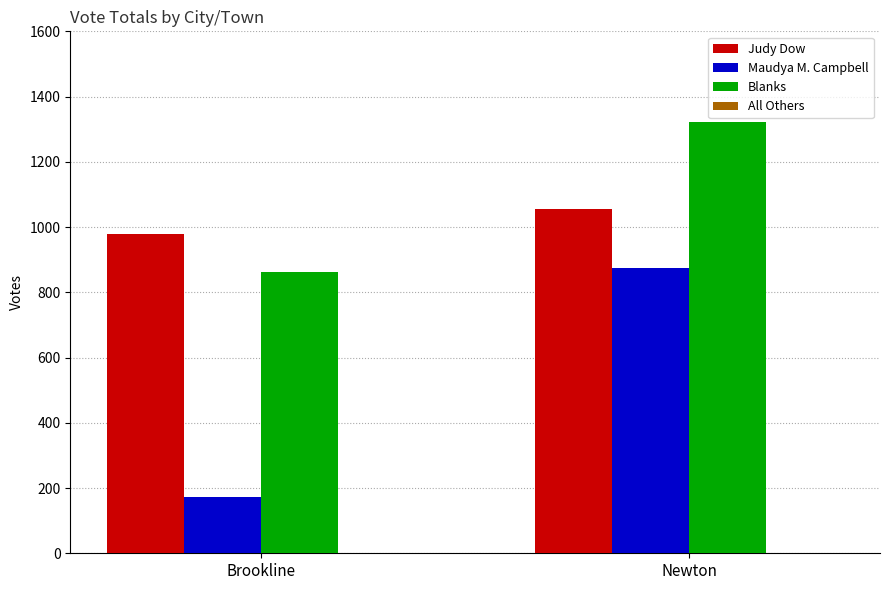

What is the value of the Maudya M. Campbell bar at the 2nd from the left?

874